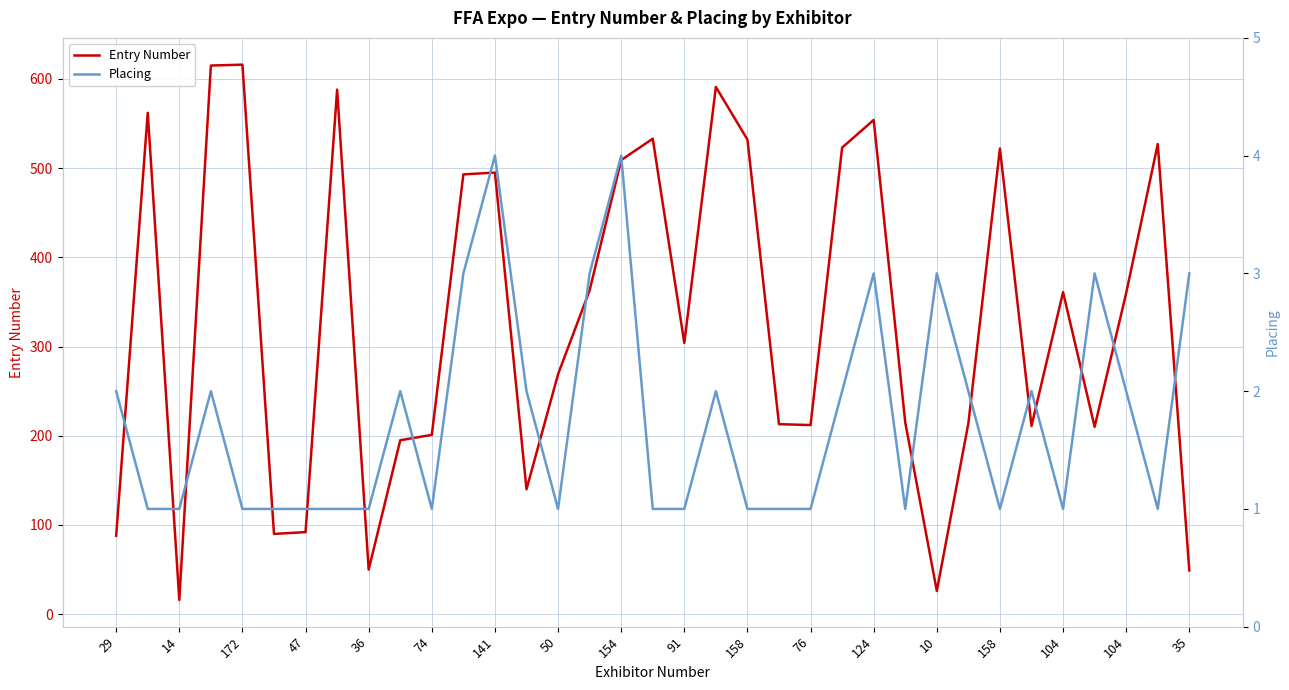

List the series in order of their peak value, lowest first.

Placing, Entry Number